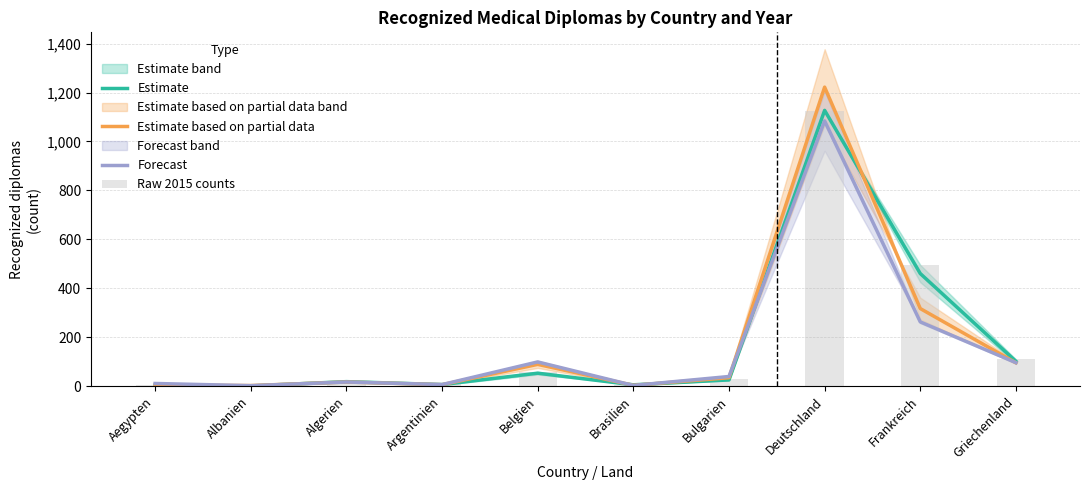

What are all the series names shown in the legend?

Estimate, Estimate based on partial data, Forecast, Raw 2015 counts